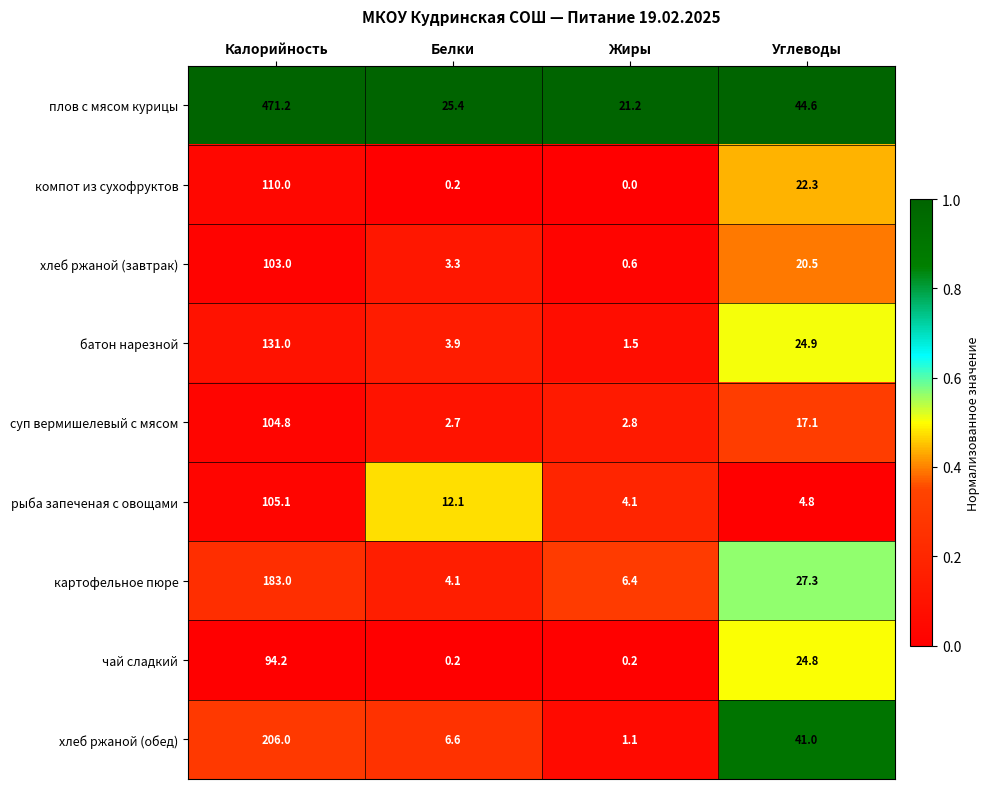

Count the number of data series in this chart.

9